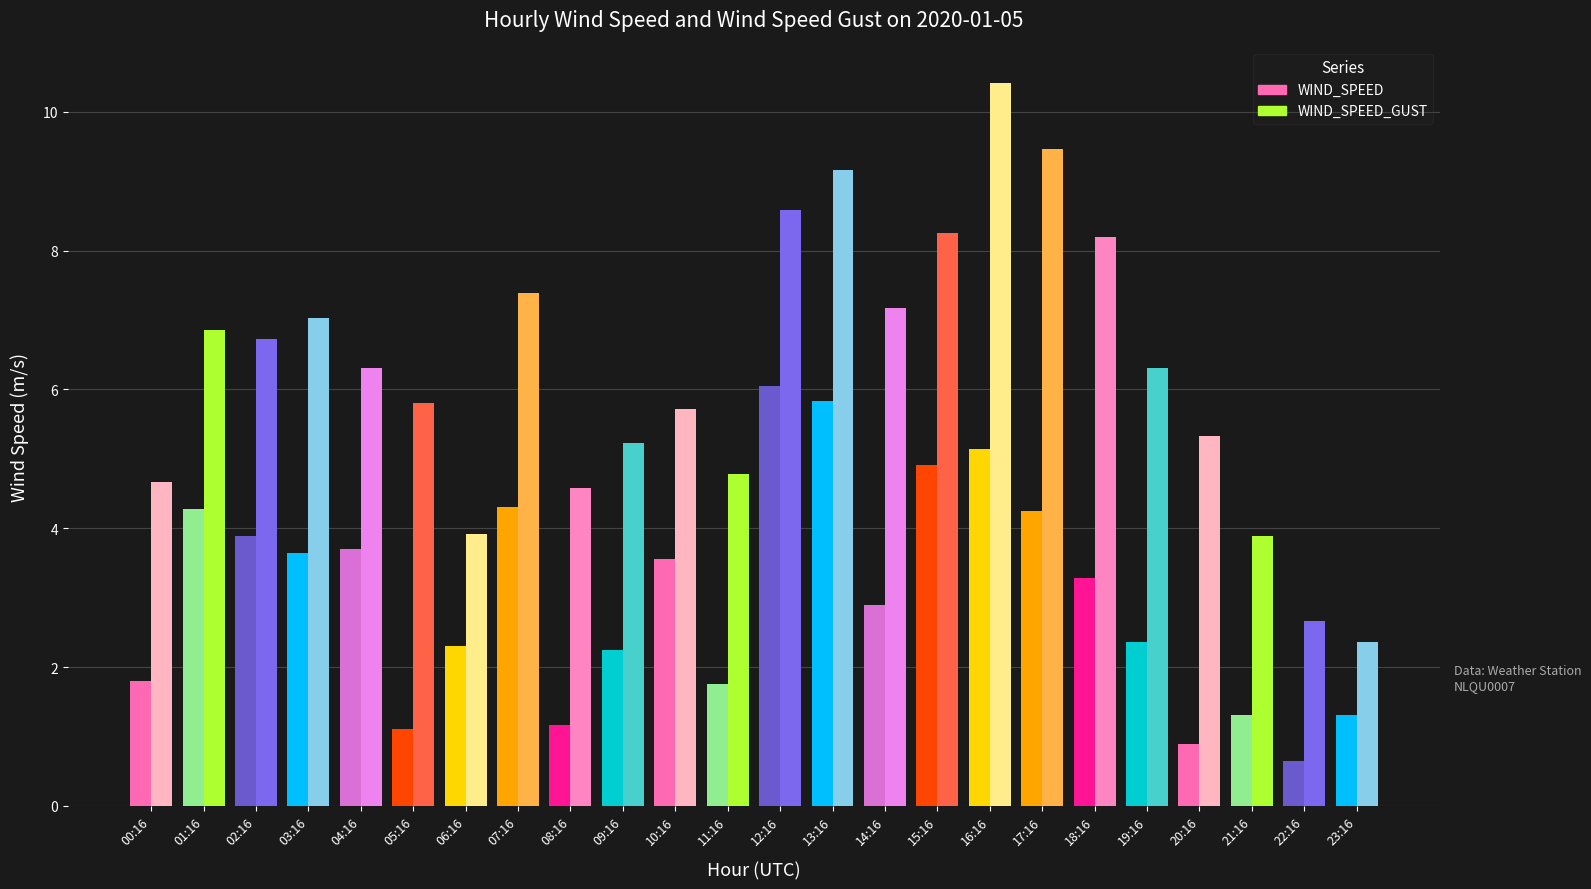

Is the value of WIND_SPEED at 06:16 greater than the value of WIND_SPEED_GUST at 00:16?

No